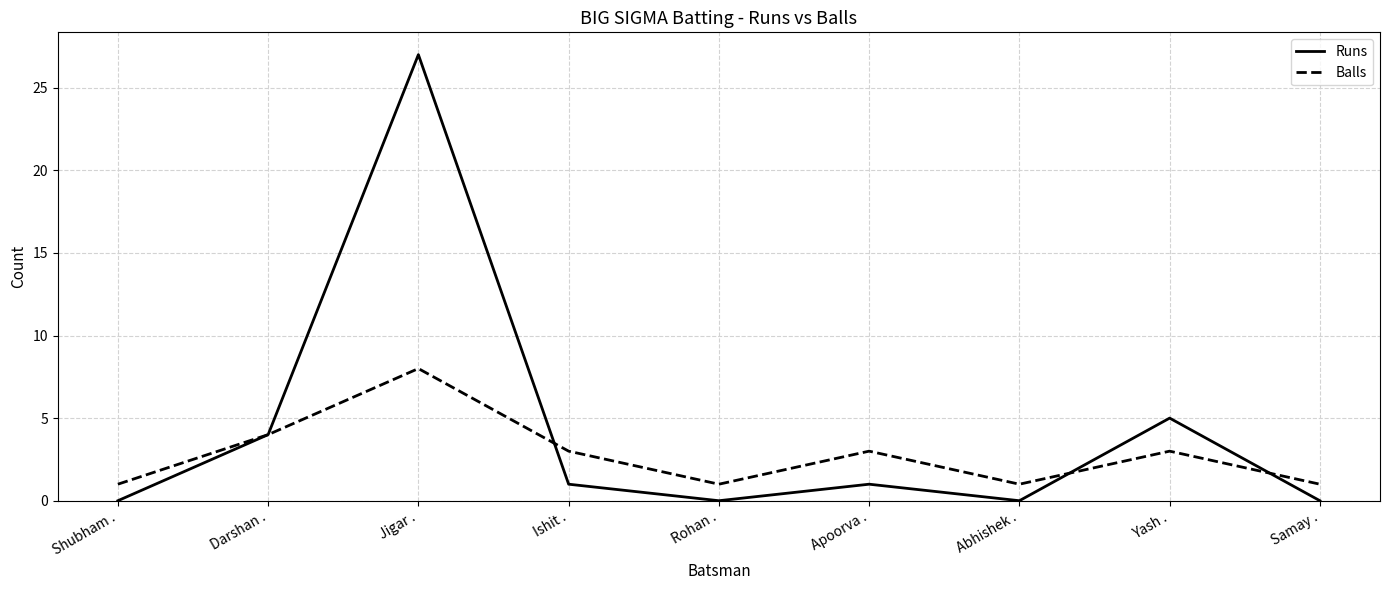

Which series has the largest range (max minus min)?

Runs